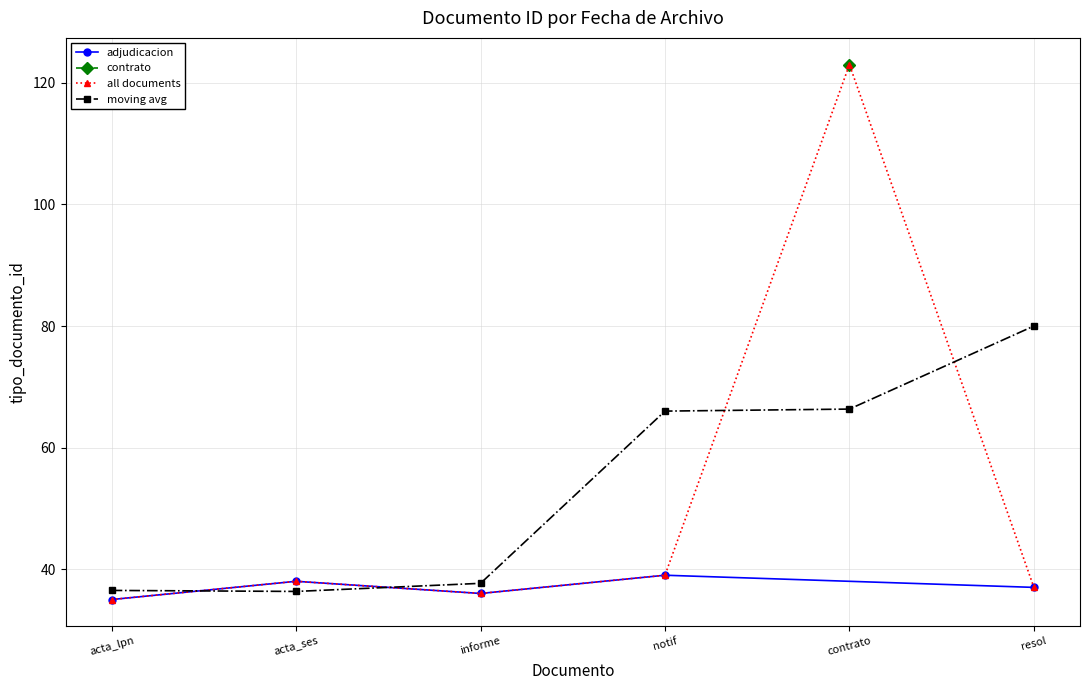

What is the smallest value displayed?

35